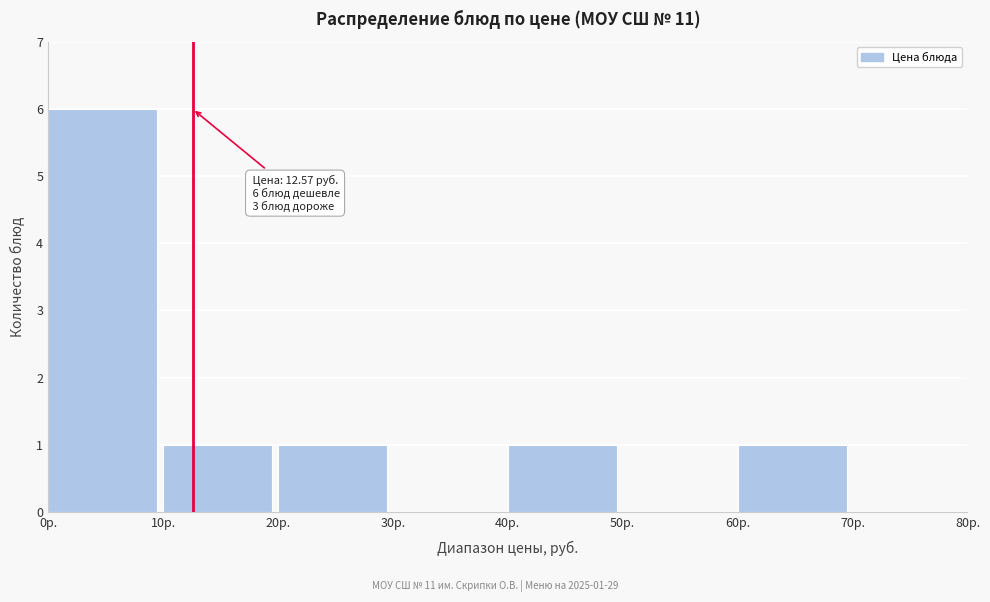

Over which range of the x-axis is the bar tallest?

0 to 10